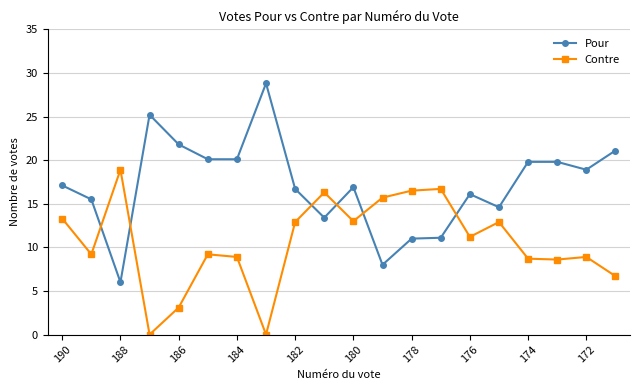

What is the value of the Pour point at the 13th from the left?

11.0